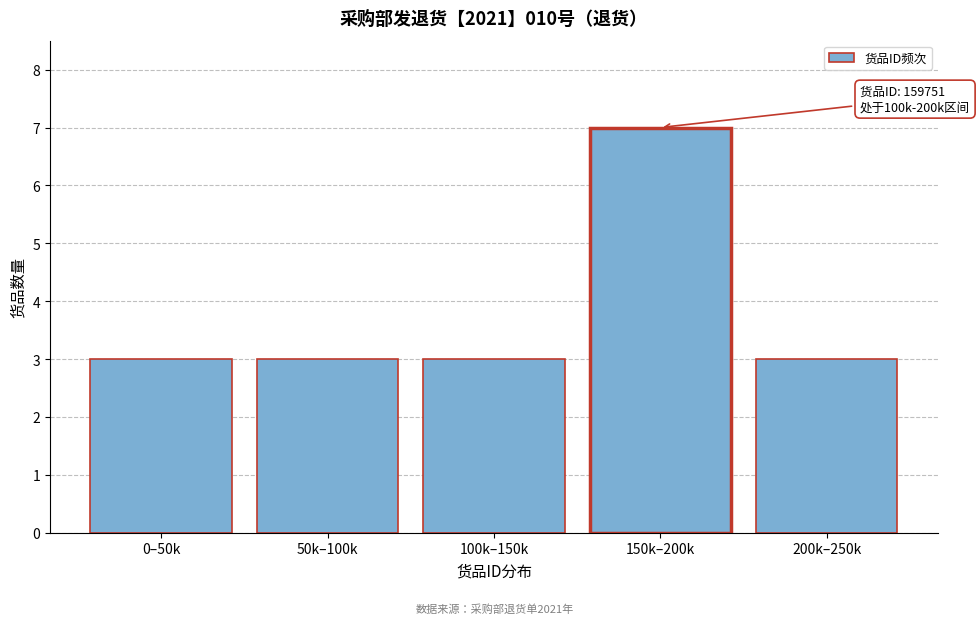

Reading right to left, what are all the values shown in this chart?

200k–250k=3	150k–200k=7	100k–150k=3	50k–100k=3	0–50k=3